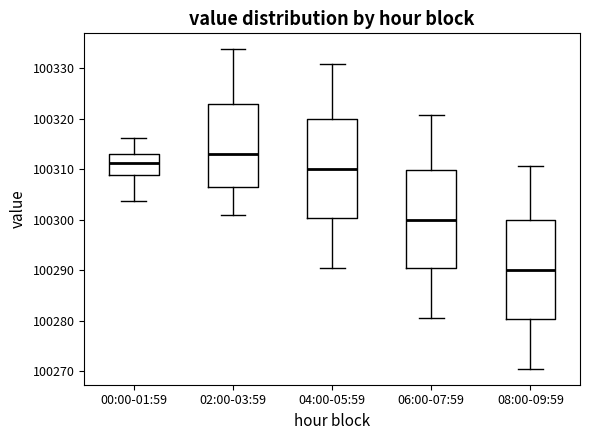

Which box's median line is the highest?

02:00-03:59